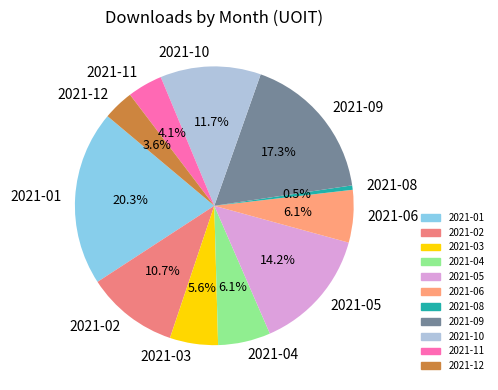

How many segments does this pie chart have?

11